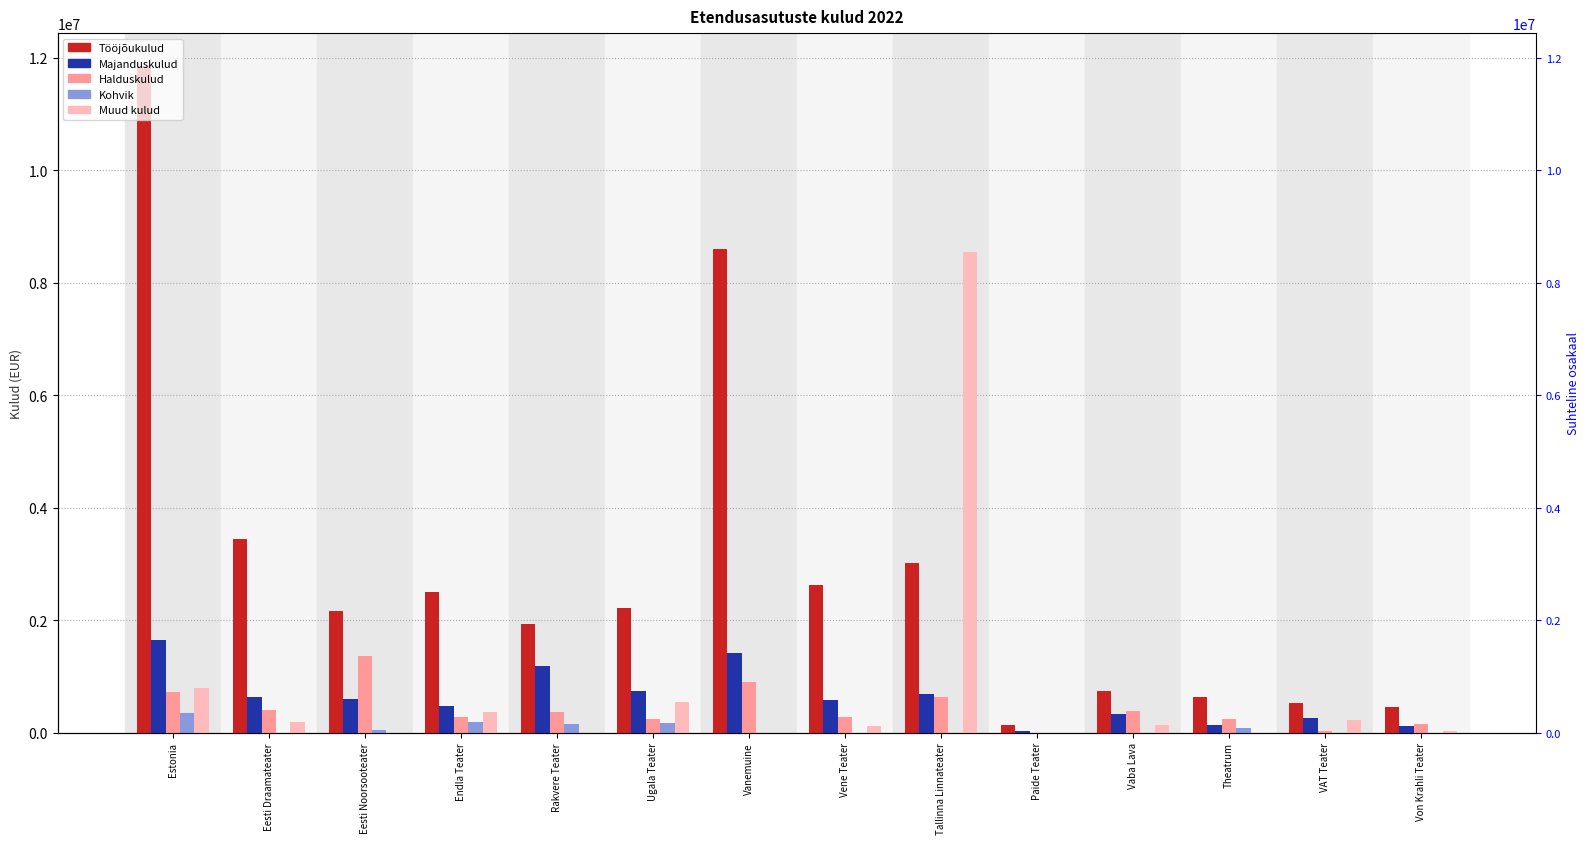

What is the minimum value for Tööjõukulud?

132749